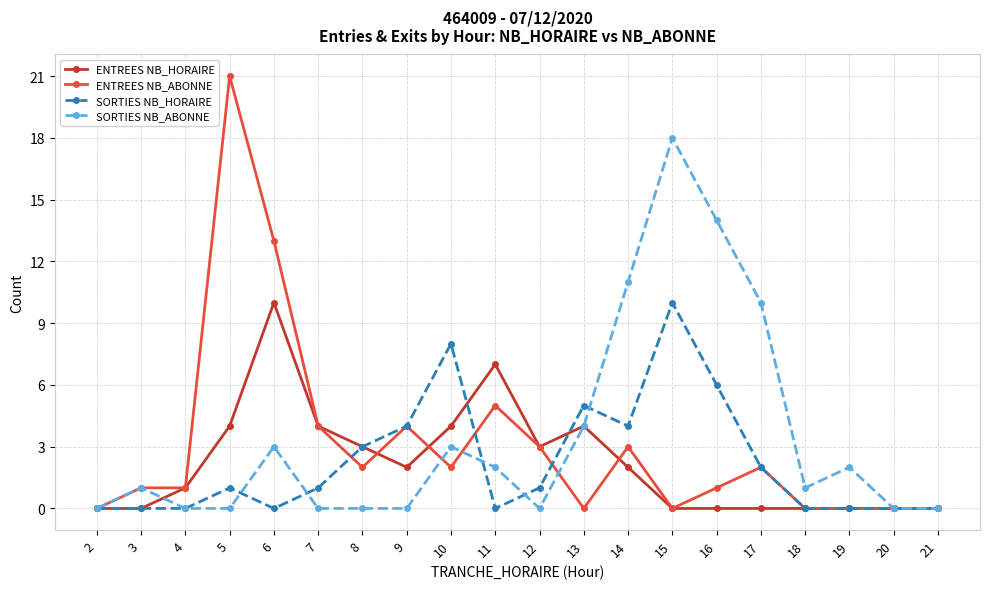

Reading left to right, list all the values displayed in this chart.

ENTREES NB_HORAIRE: 0	0	1	4	10	4	3	2	4	7	3	4	2	0	0	0	0	0	0	0
ENTREES NB_ABONNE: 0	1	1	21	13	4	2	4	2	5	3	0	3	0	1	2	0	0	0	0
SORTIES NB_HORAIRE: 0	0	0	1	0	1	3	4	8	0	1	5	4	10	6	2	0	0	0	0
SORTIES NB_ABONNE: 0	1	0	0	3	0	0	0	3	2	0	4	11	18	14	10	1	2	0	0